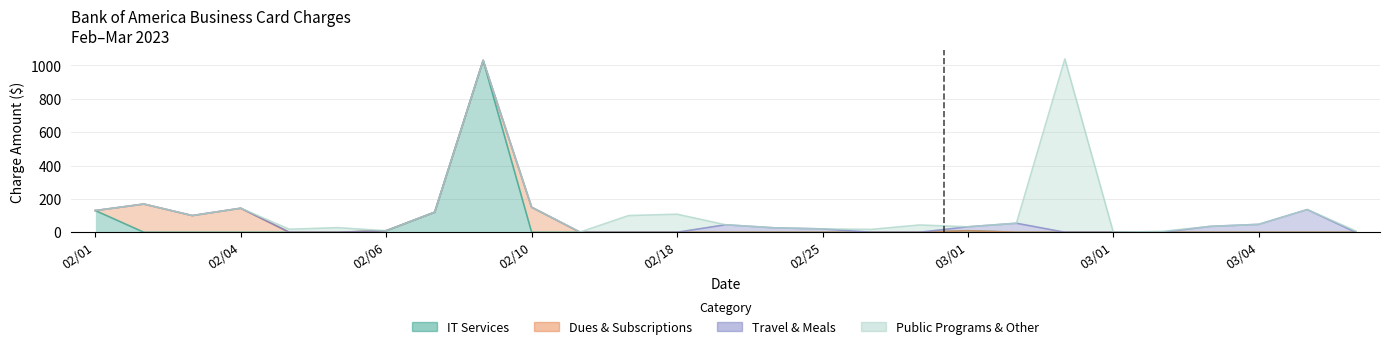

Which series changed the most between 02/25 and 03/03?

Travel & Meals